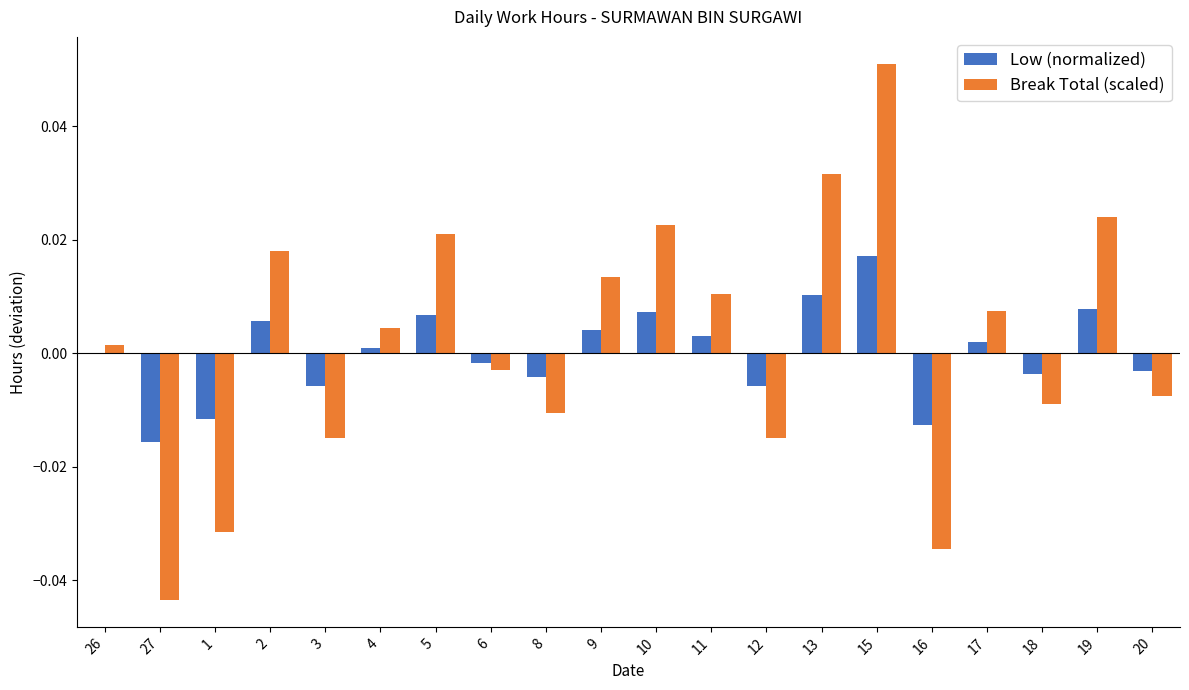

Where does the Break Total (scaled) series first go above 0?

26